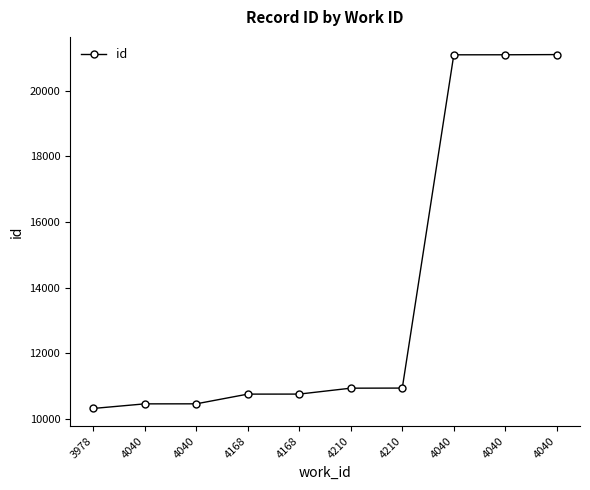

True or false: the data shows 21104 at 4040.

True